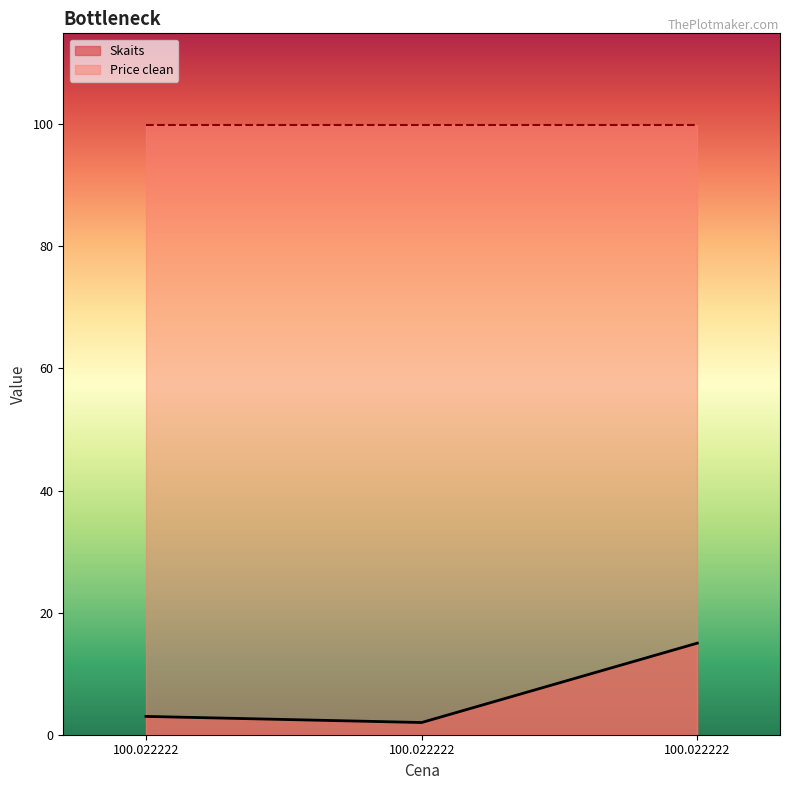

What is the maximum value shown in the chart?

99.9